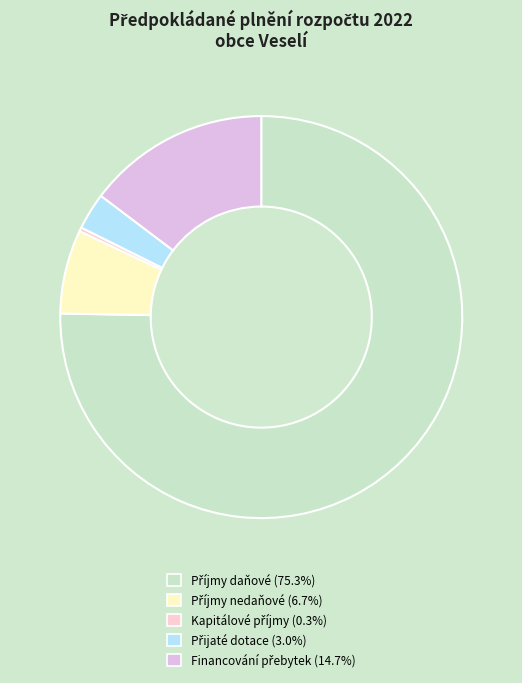

Combined, do Přijaté dotace and Kapitálové příjmy account for over 50%?

No